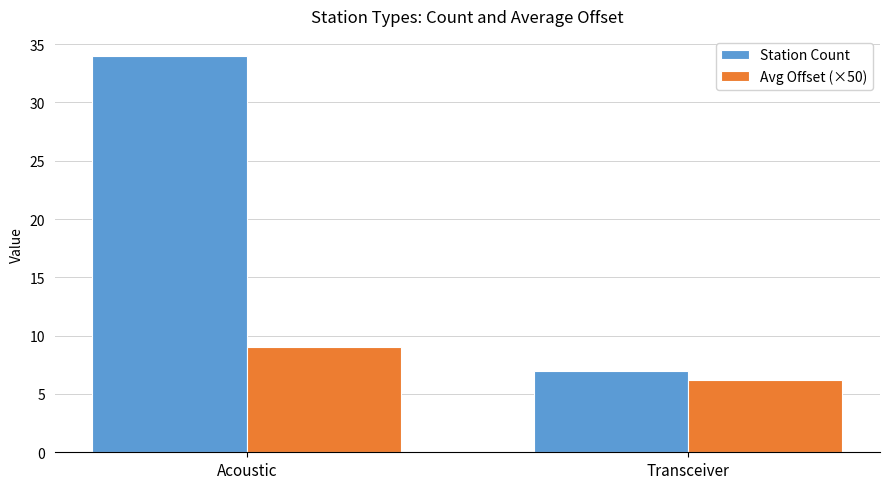

Reading left to right, list all the values displayed in this chart.

Station Count: Acoustic=34.0	Transceiver=7.0
Avg Offset (×50): Acoustic=9.0	Transceiver=6.2